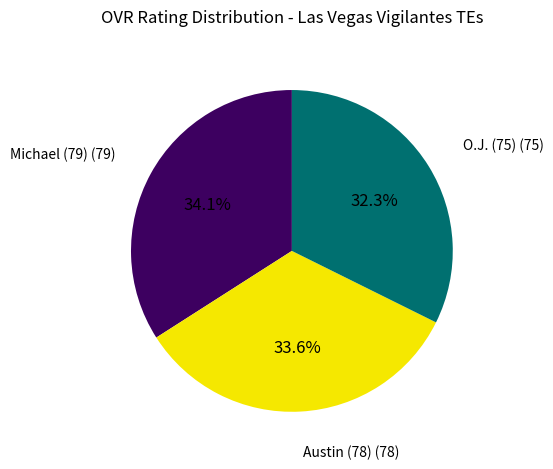

Is there any slice that represents more than half of the pie?

No